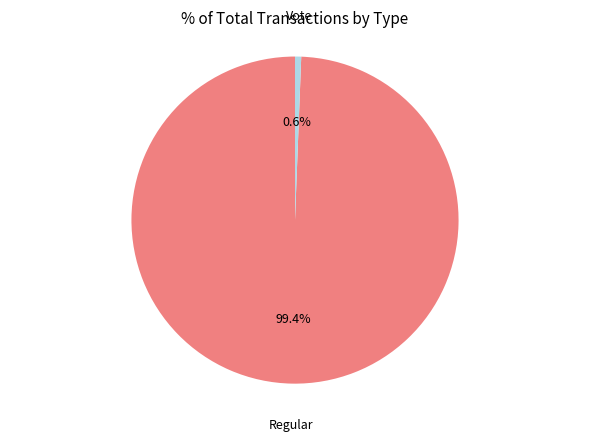

Is it true that Vote is 14% of the pie?

False